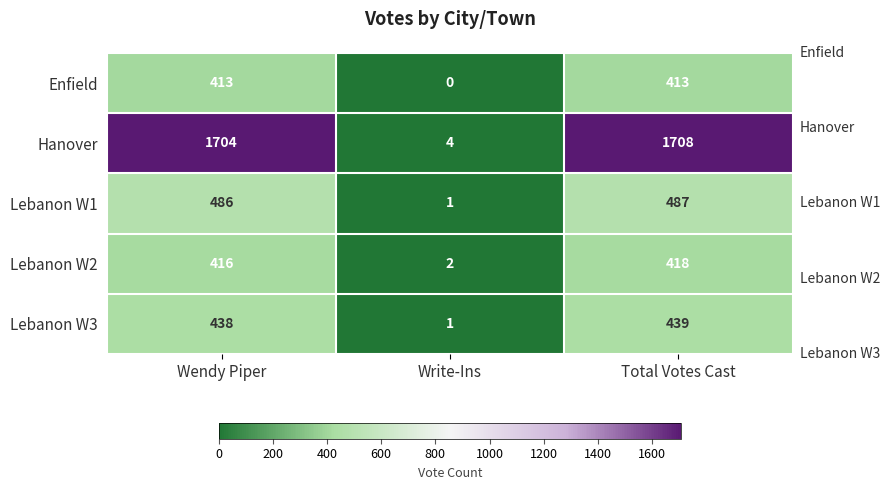

Reading left to right, transcribe all the data shown in this chart.

Enfield: Wendy Piper=413	Write-Ins=0	Total Votes Cast=413
Hanover: Wendy Piper=1704	Write-Ins=4	Total Votes Cast=1708
Lebanon W1: Wendy Piper=486	Write-Ins=1	Total Votes Cast=487
Lebanon W2: Wendy Piper=416	Write-Ins=2	Total Votes Cast=418
Lebanon W3: Wendy Piper=438	Write-Ins=1	Total Votes Cast=439